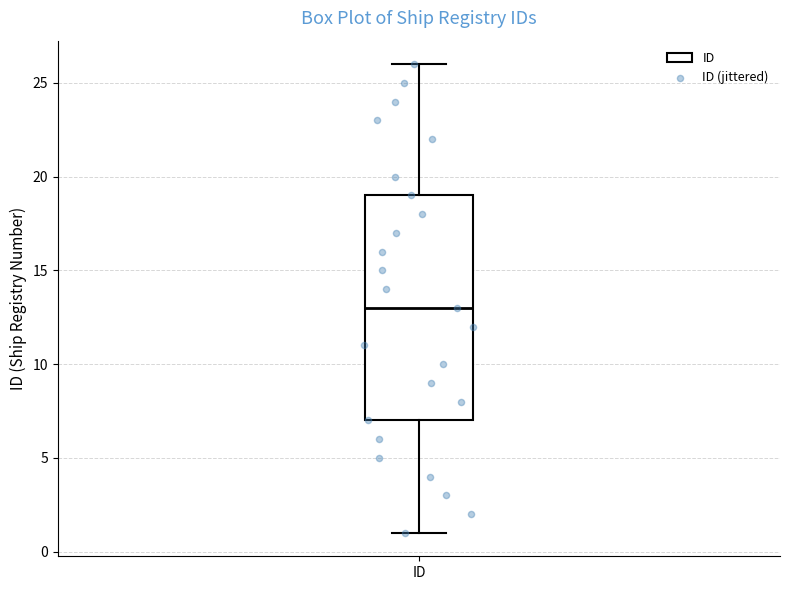

Read this box plot against the y-axis: the position of the median line, the range covered by the box, and the ends of both whiskers. The values are not printed on the chart, so give them approximately, as read against the axis.

median 13, box 7 to 19, whiskers 1 to 26